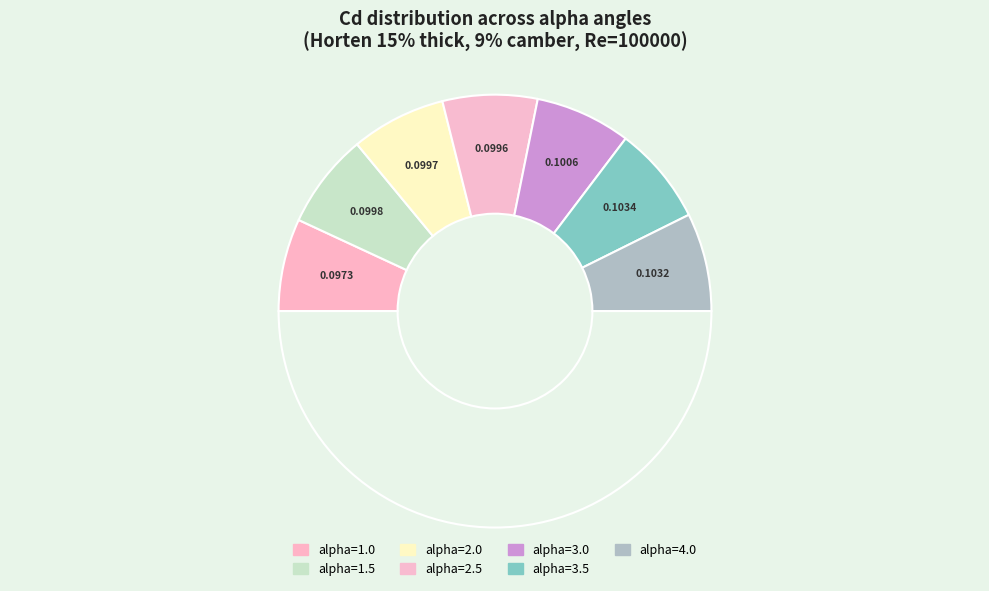

Count the number of slices in the pie.

8